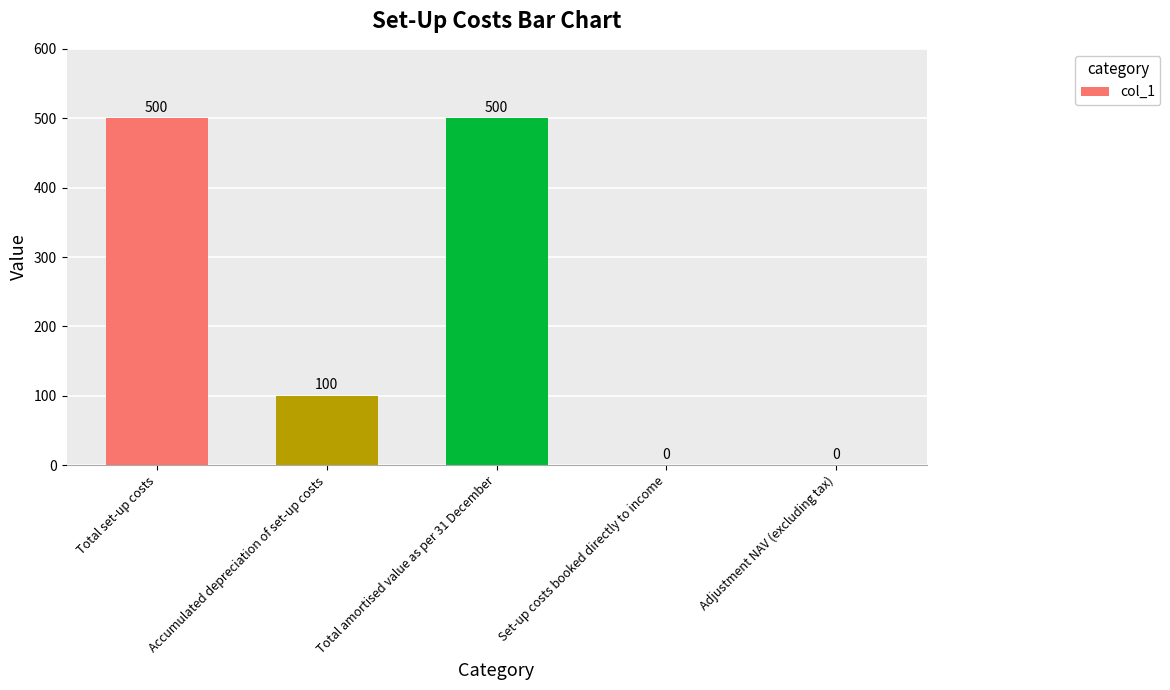

Where is the data nearest to the value 250?

Accumulated depreciation of set-up costs